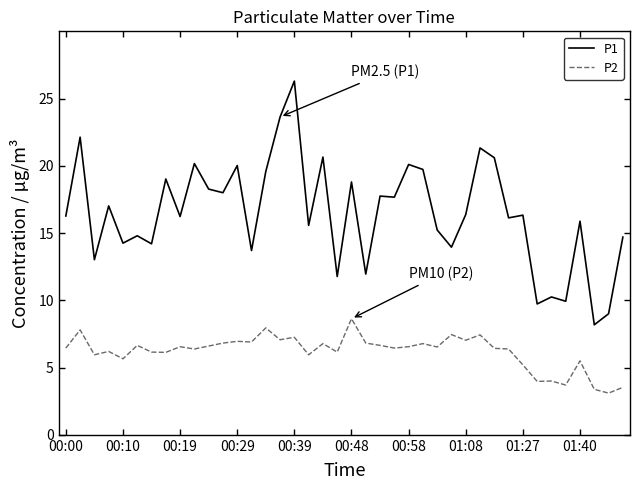

What are all the series names shown in the legend?

P1, P2